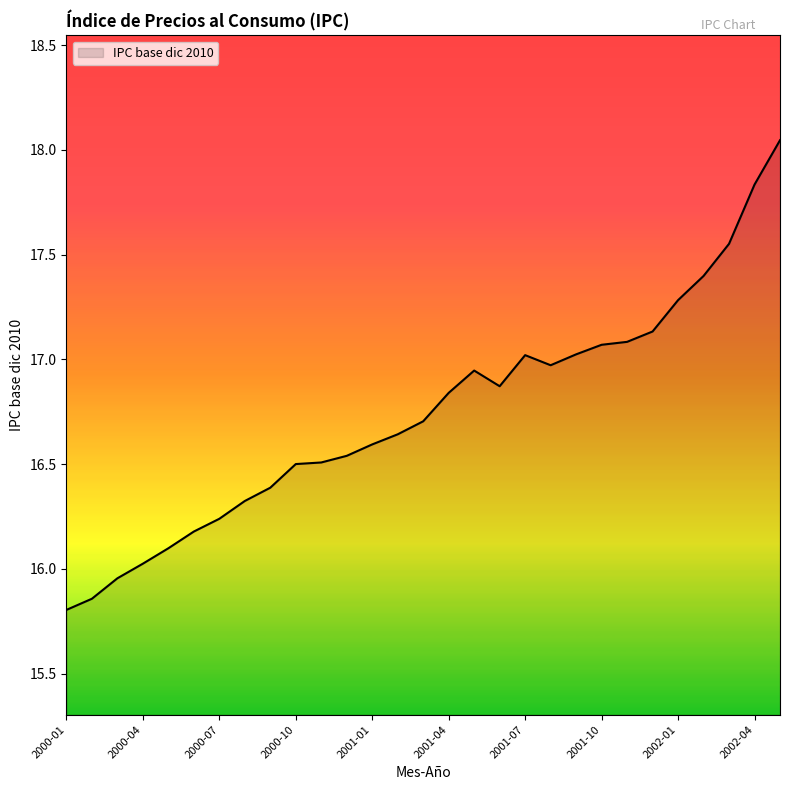

Count the number of categories in the chart.

29